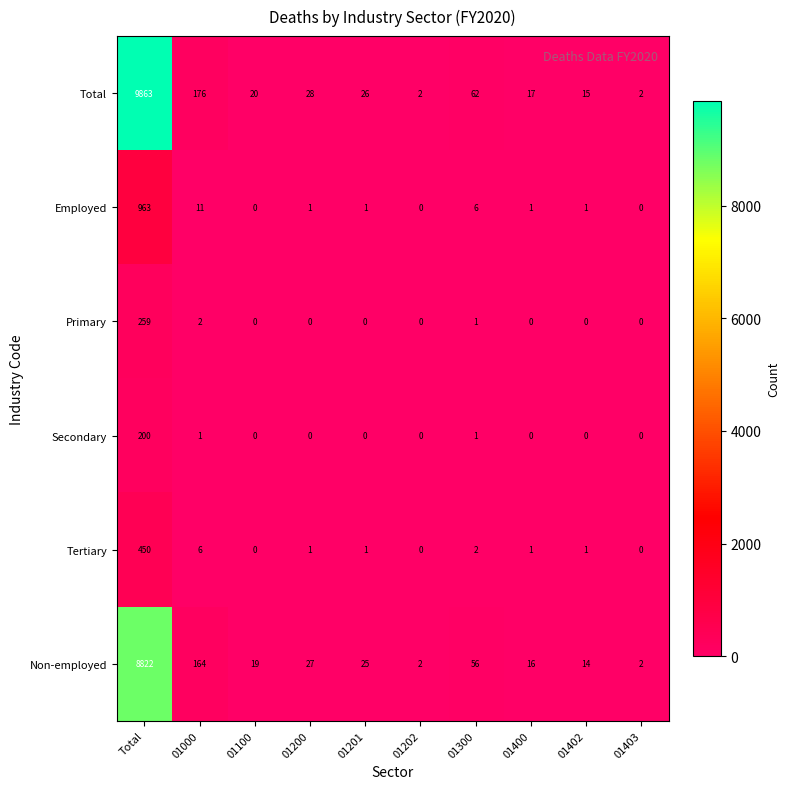

Where is Tertiary nearest to the value 225?

01000